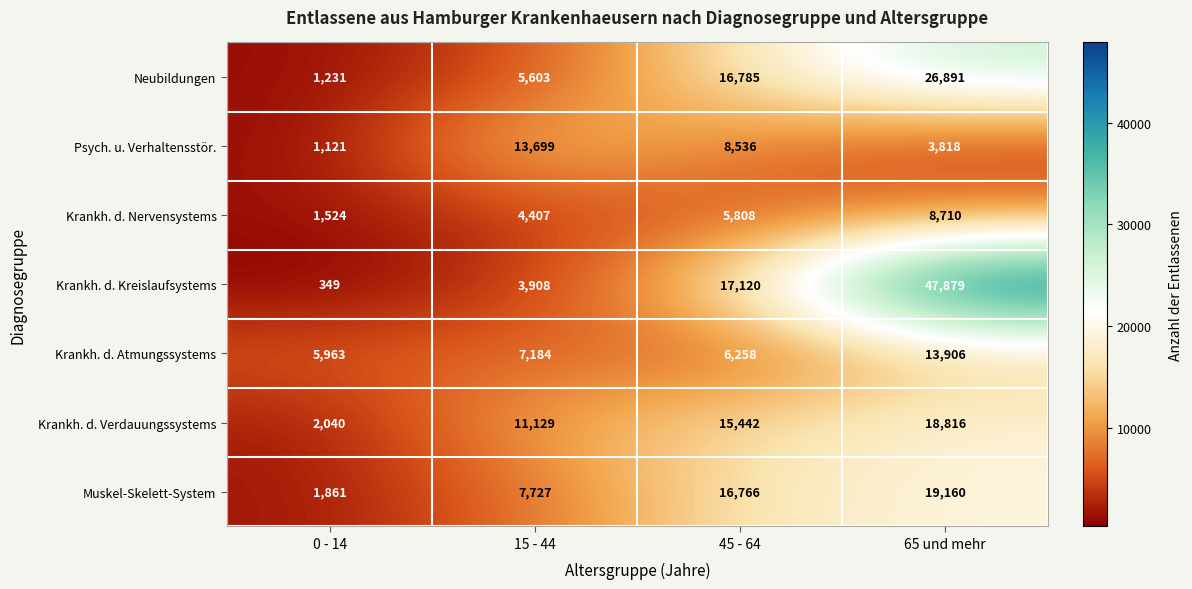

Count the Krankh. d. Nervensystems values in the range 4407 to 8710.

3